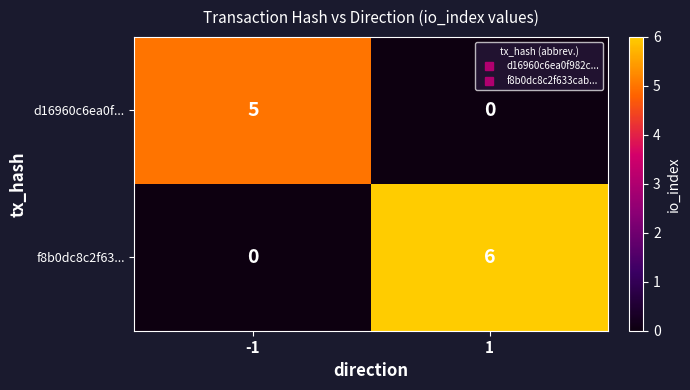

What is the total value across all series at -1?

5